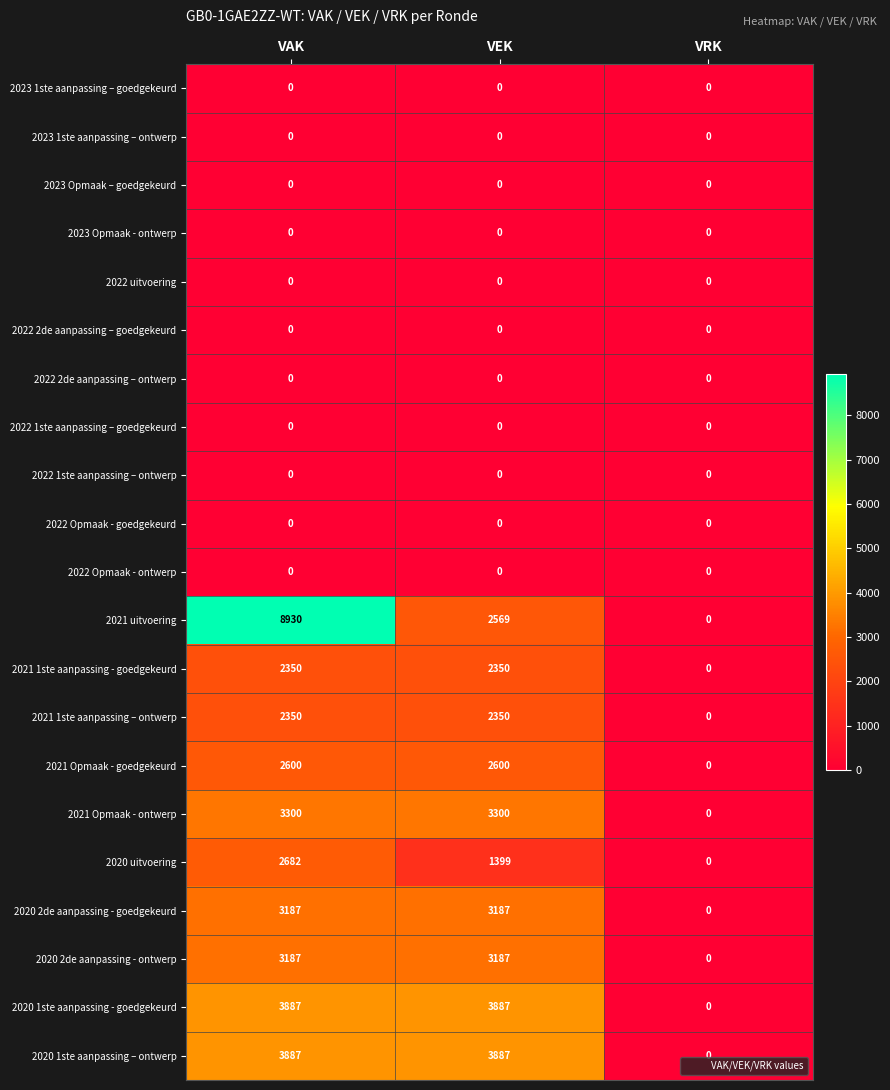

True or false: 2021 Opmaak - goedgekeurd has a value of 4462 at VEK.

False